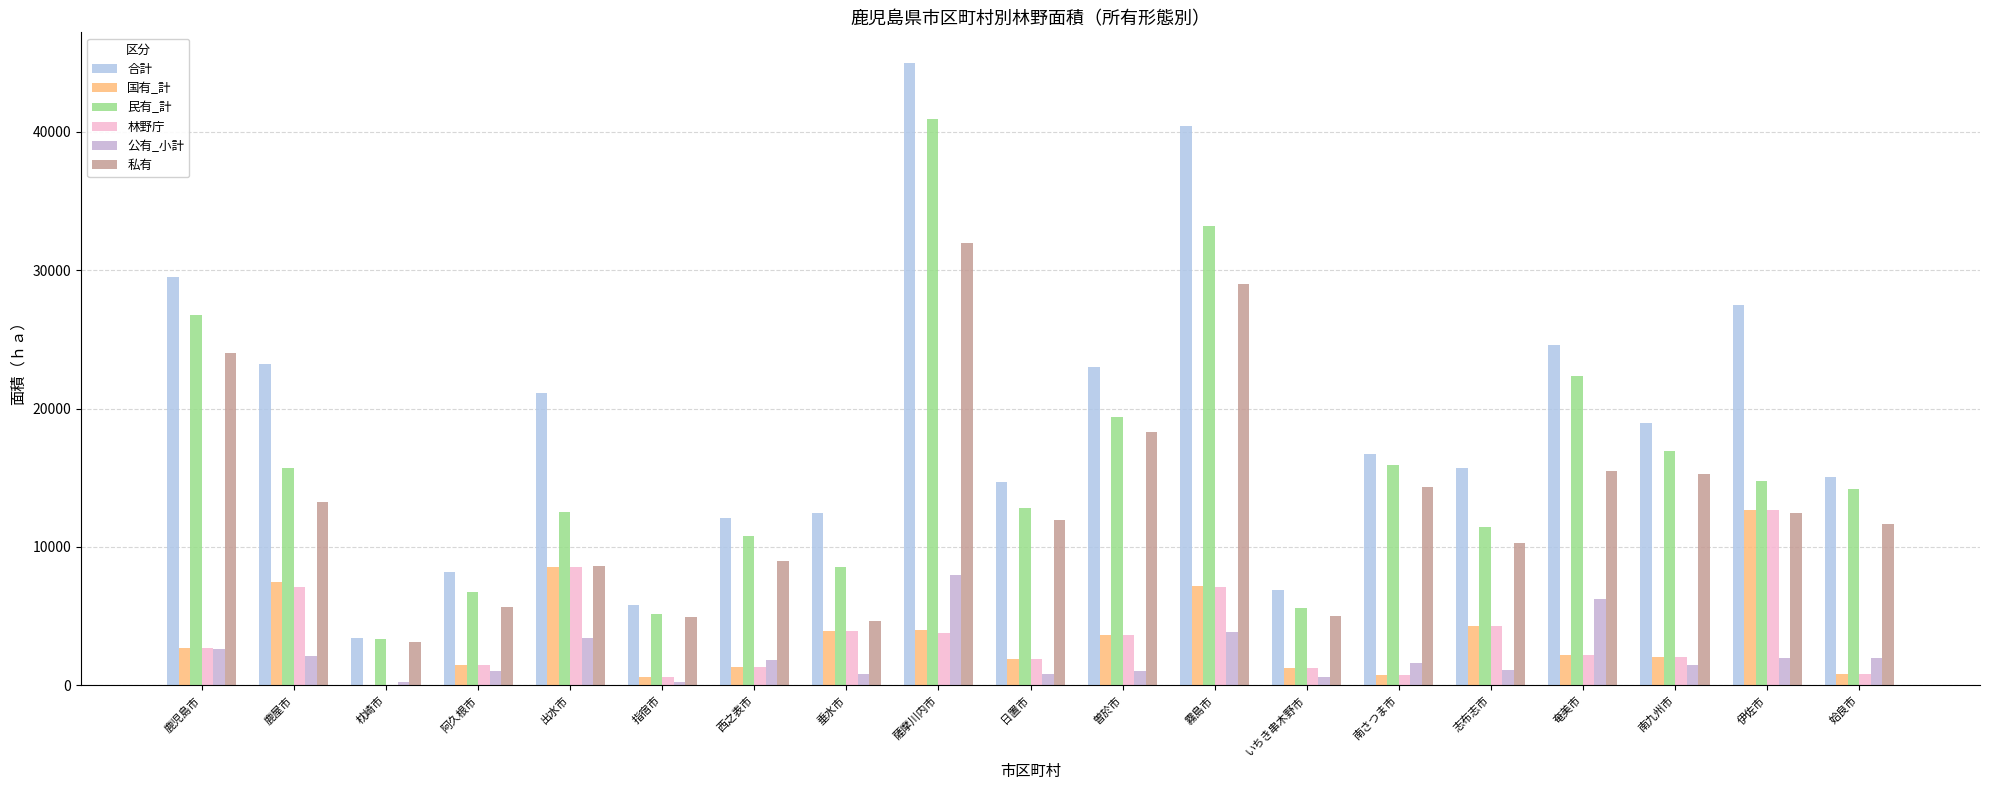

Is it true that 民有_計 equals 3367 at 枕崎市?

True